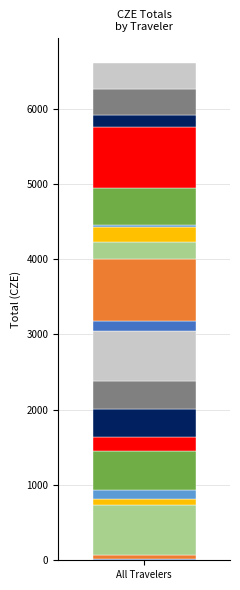

The value at eucitizen is 283.9. True or false?

False